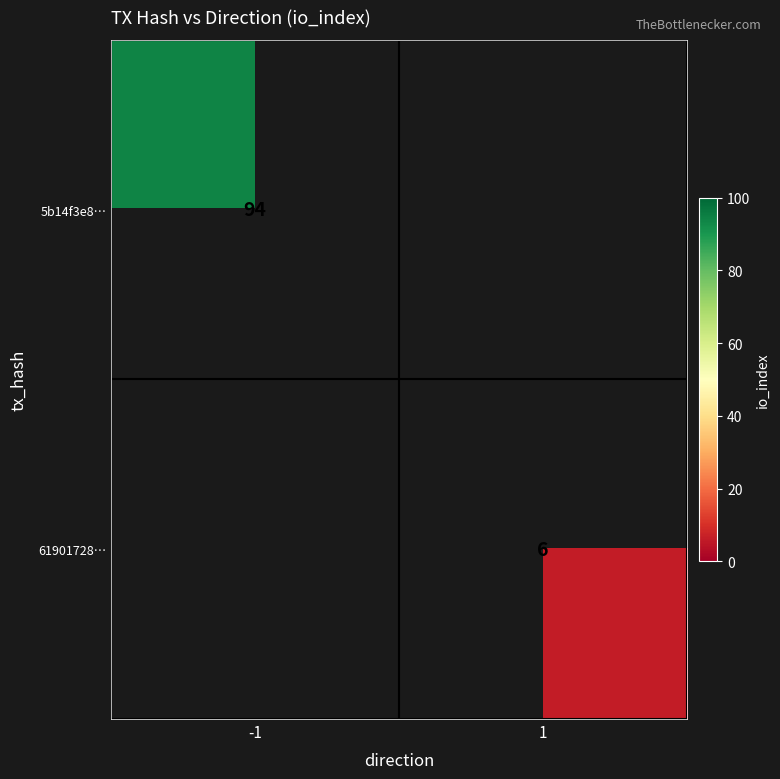

How many categories are shown in the chart?

2